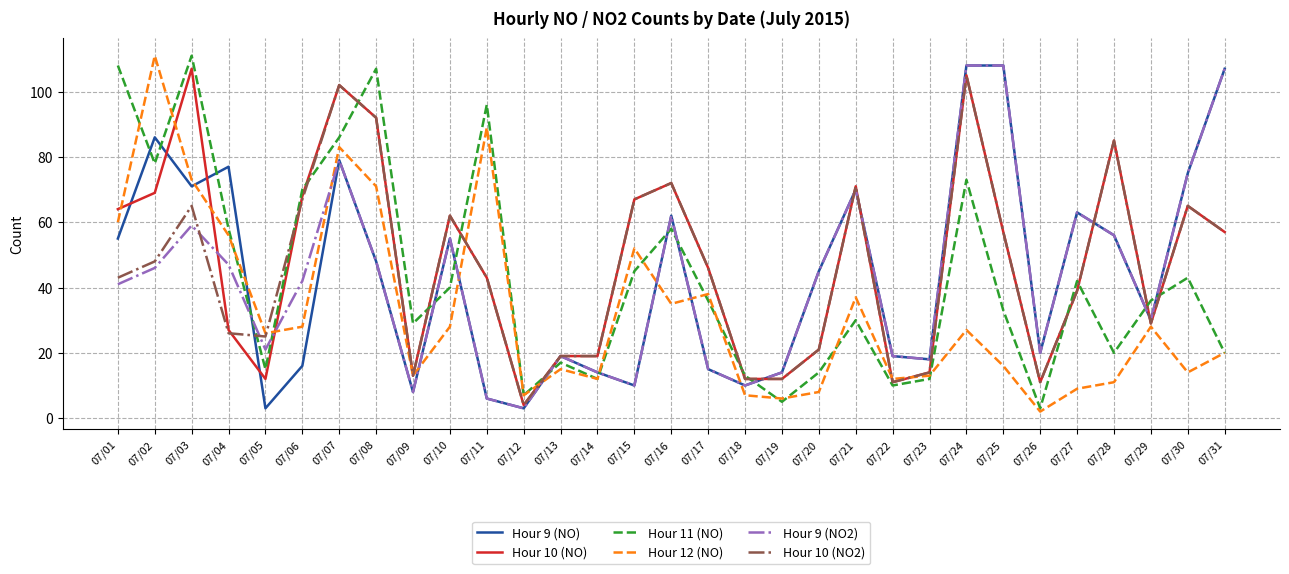

Does the chart display data point markers on the line(s)?

No